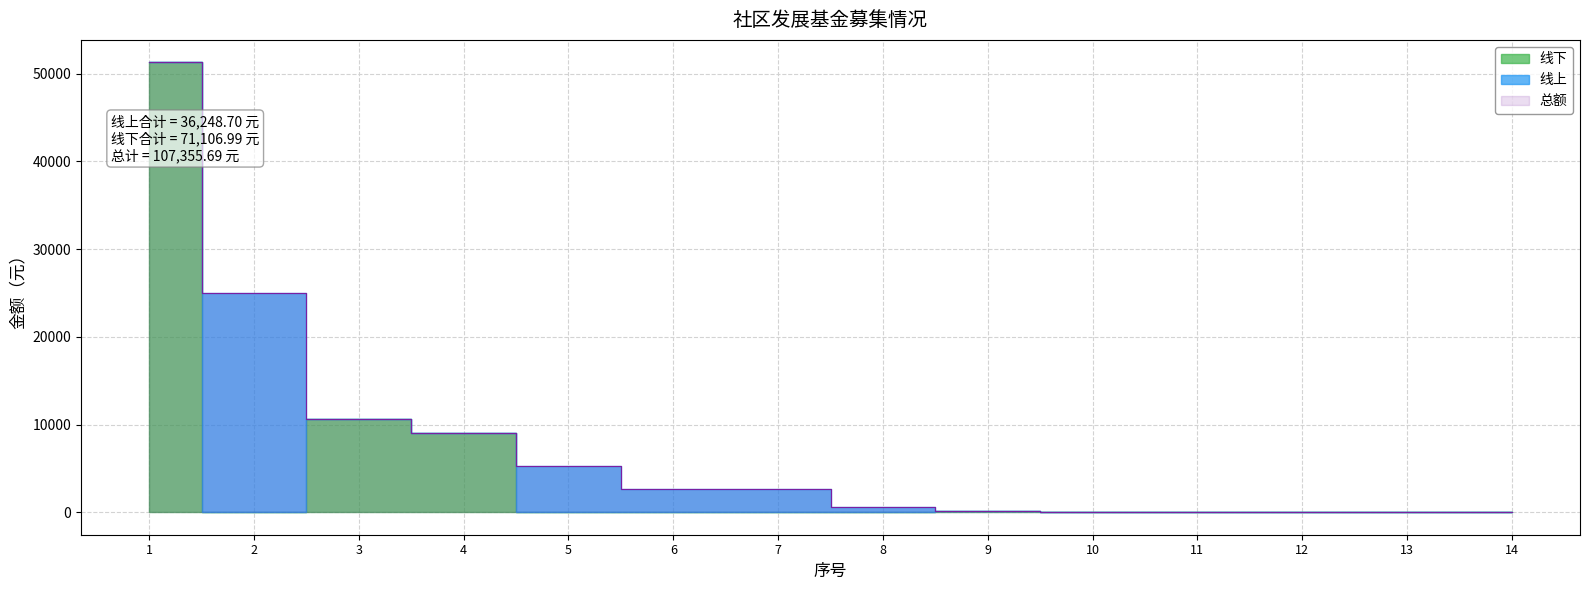

Which series has the largest total across all categories?

总额